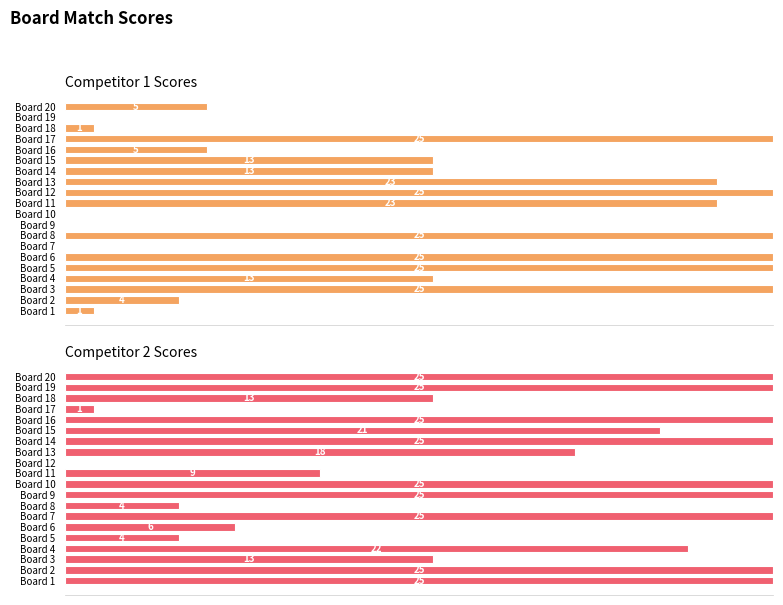

Reading left to right, extract all data points from this chart.

Score 1: 1	4	25	13	25	25	0	25	0	0	23	25	23	13	13	5	25	1	0	5
Score 2: 25	25	13	22	4	6	25	4	25	25	9	0	18	25	21	25	1	13	25	25